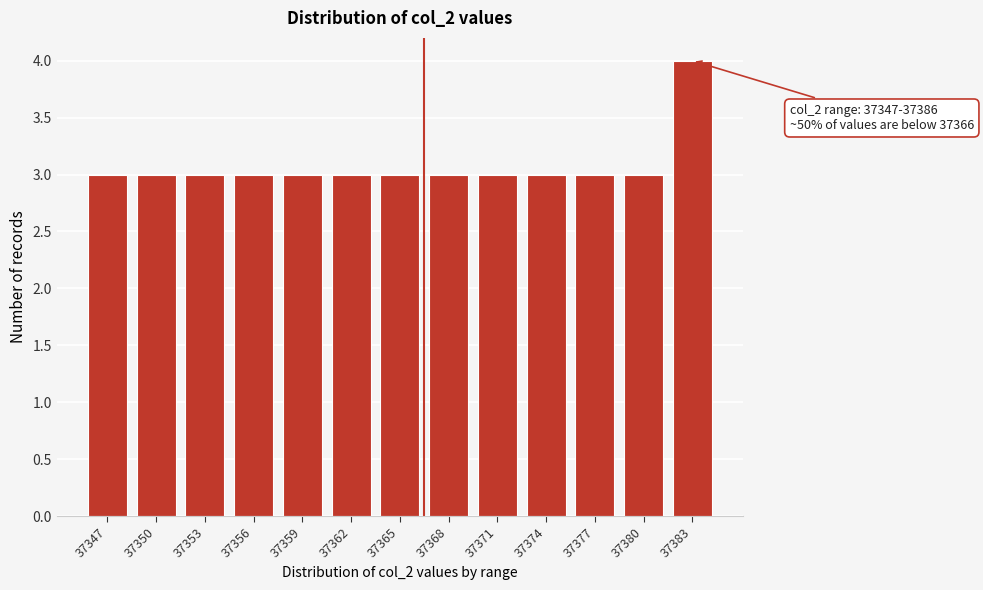

Reading left to right, list all the values displayed in this chart.

3	3	3	3	3	3	3	3	3	3	3	3	4